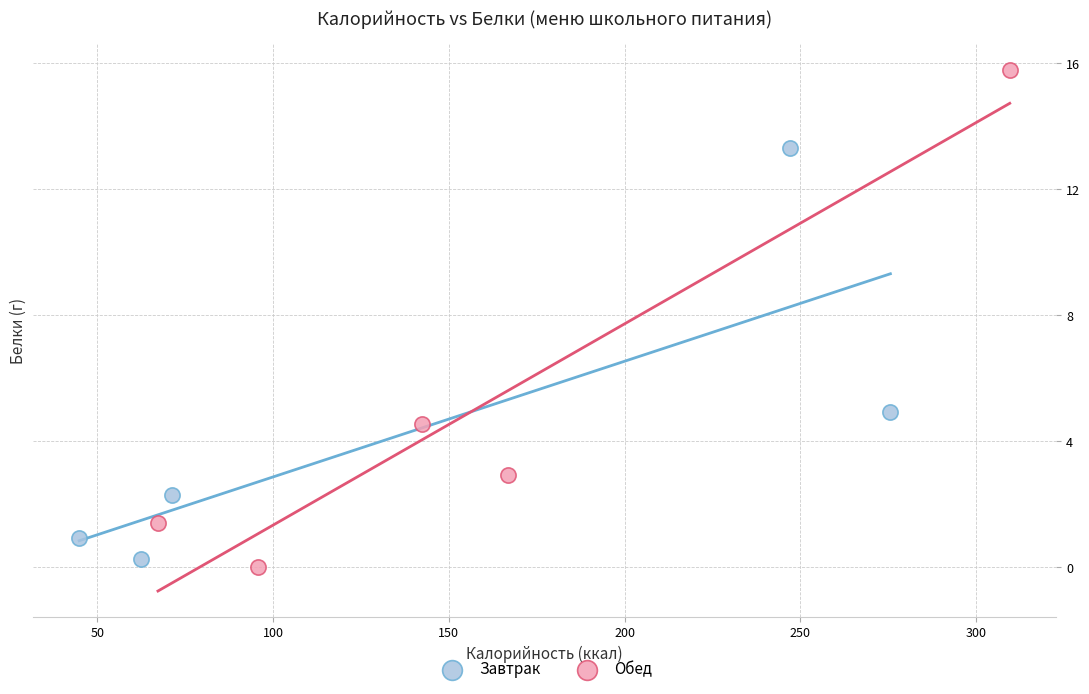

Which series has the largest Y range (max minus min)?

Обед